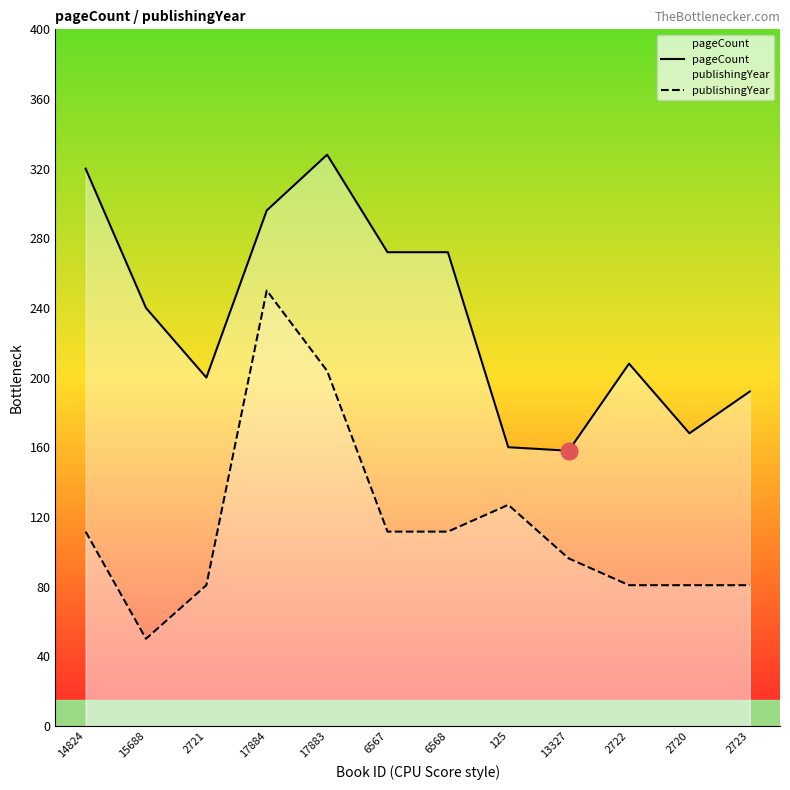

True or false: publishingYear and pageCount intersect in this chart.

False